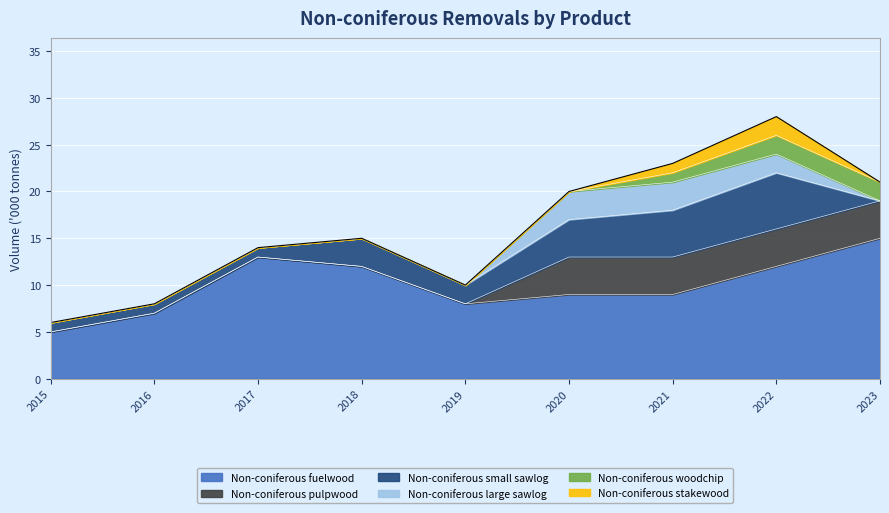

Does the chart display data point markers on the line(s)?

No